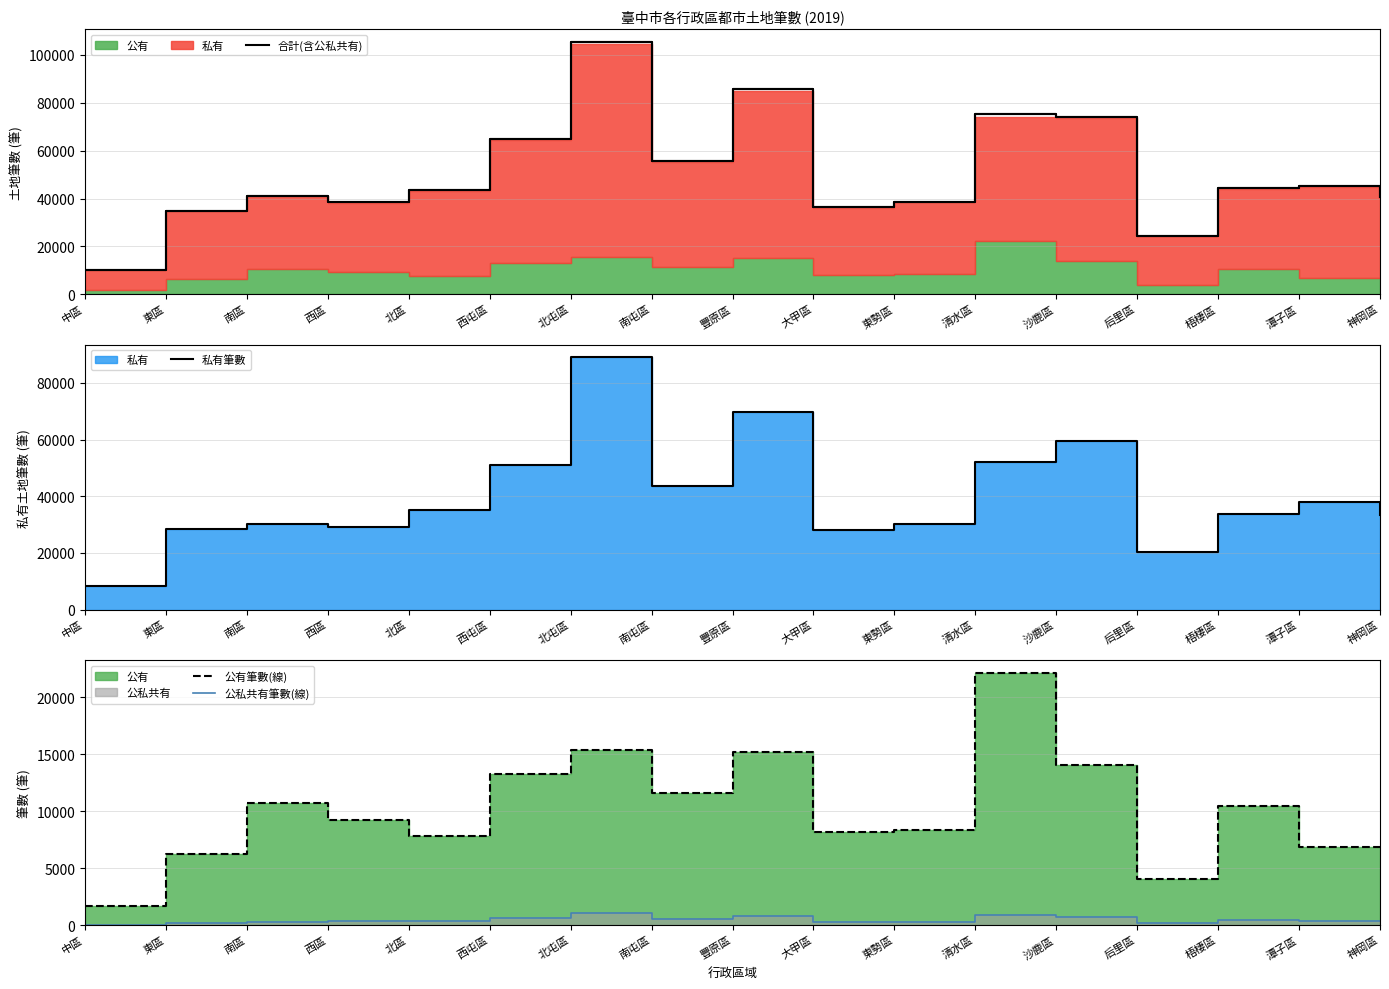

What value does the 私有筆數 series have at 南屯區, to the nearest 100?

43500